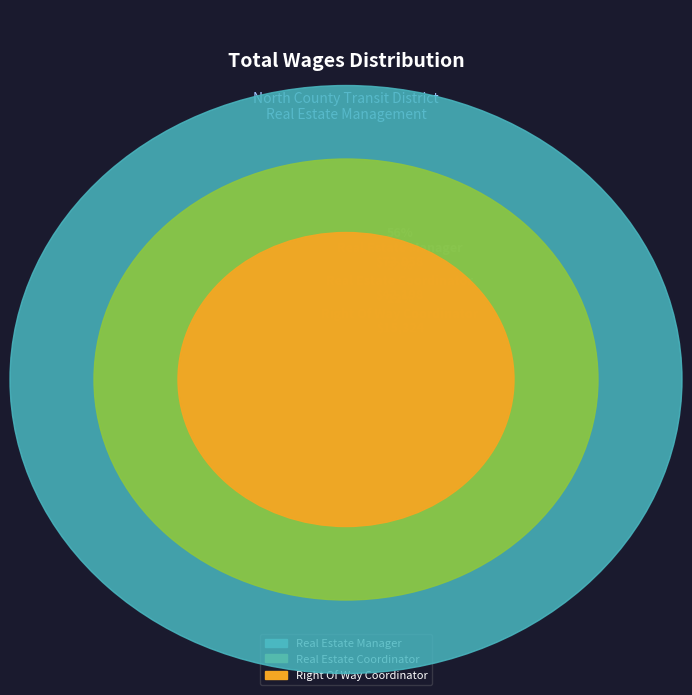

Does any single category account for the majority?

Yes